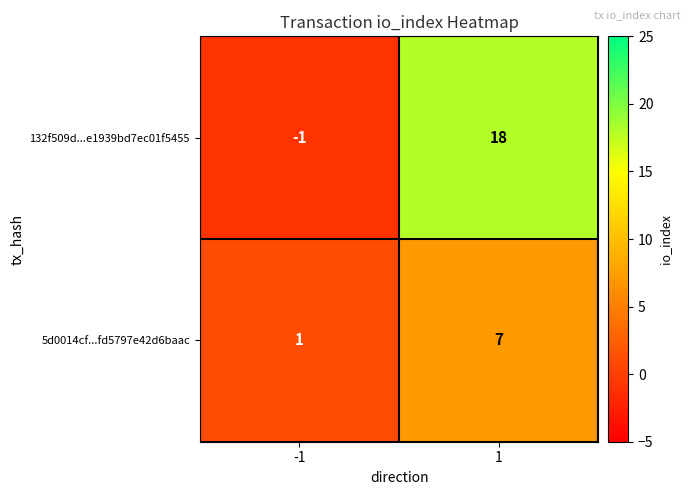

Which series has the largest range (max minus min)?

132f509d...e1939bd7ec01f5455